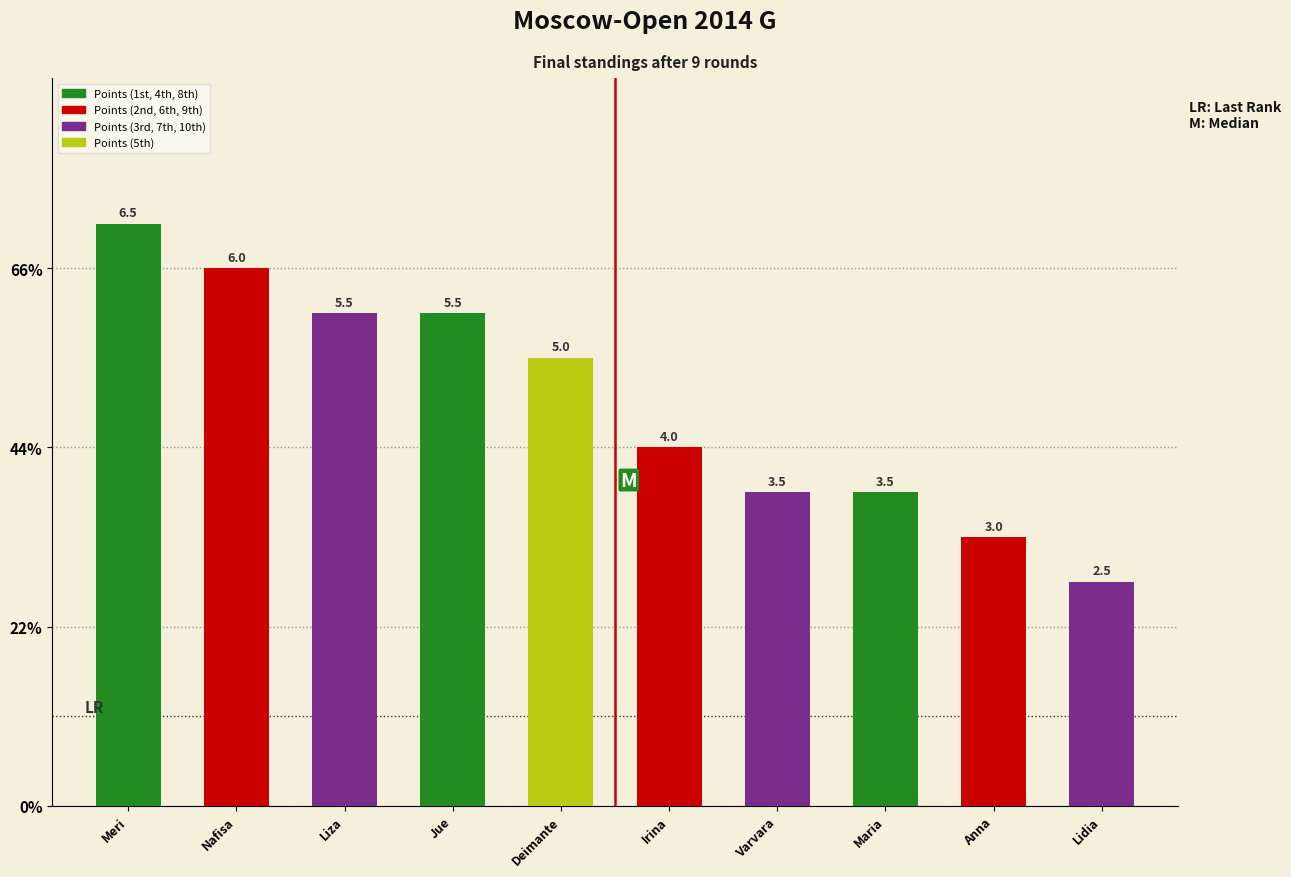

What is the value of the 10th bar from the left?

2.5